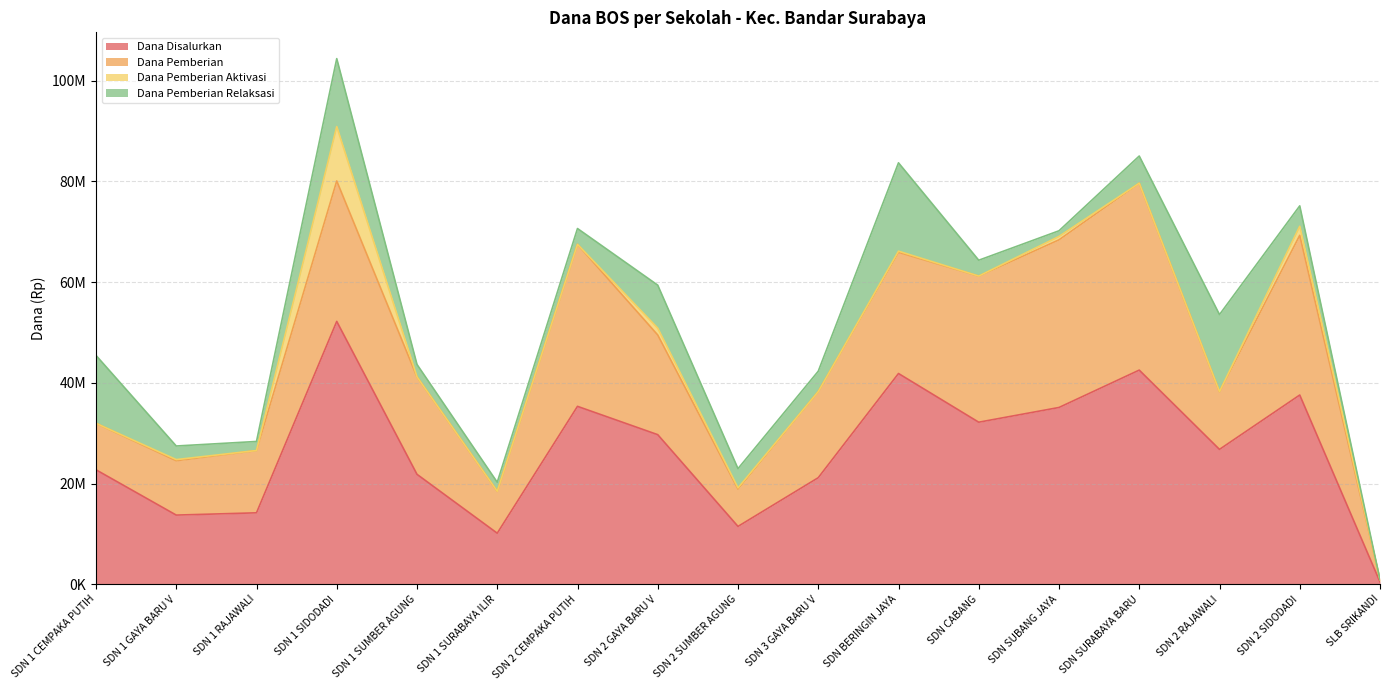

What is the total value across all series at SDN 2 SIDODADI?

75150000